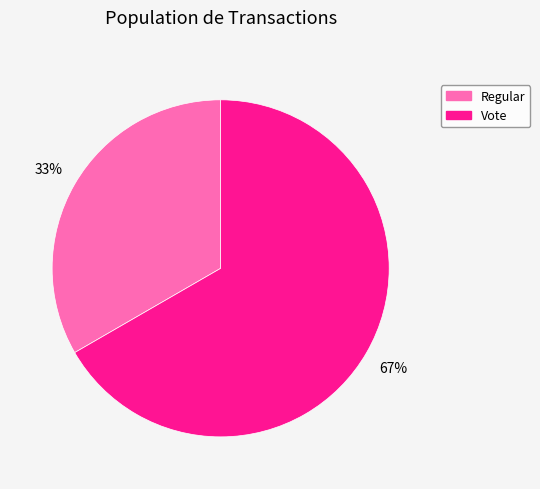

Do Regular and Vote together represent more than half of the pie?

Yes